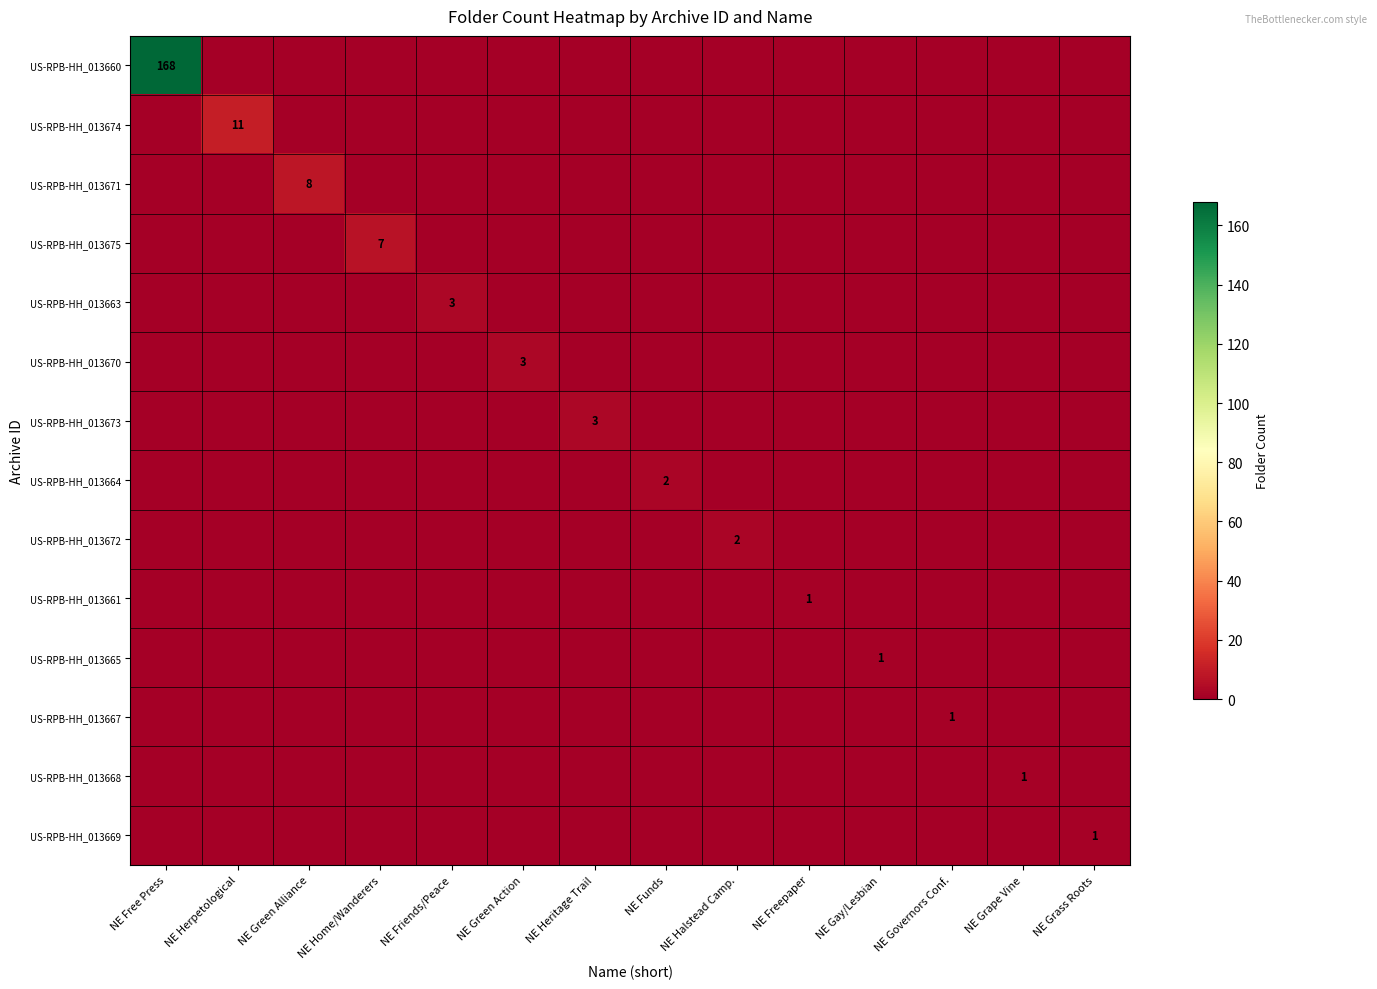

The US-RPB-HH_013675 series shows 2 at NE Heritage Trail. True or false?

False